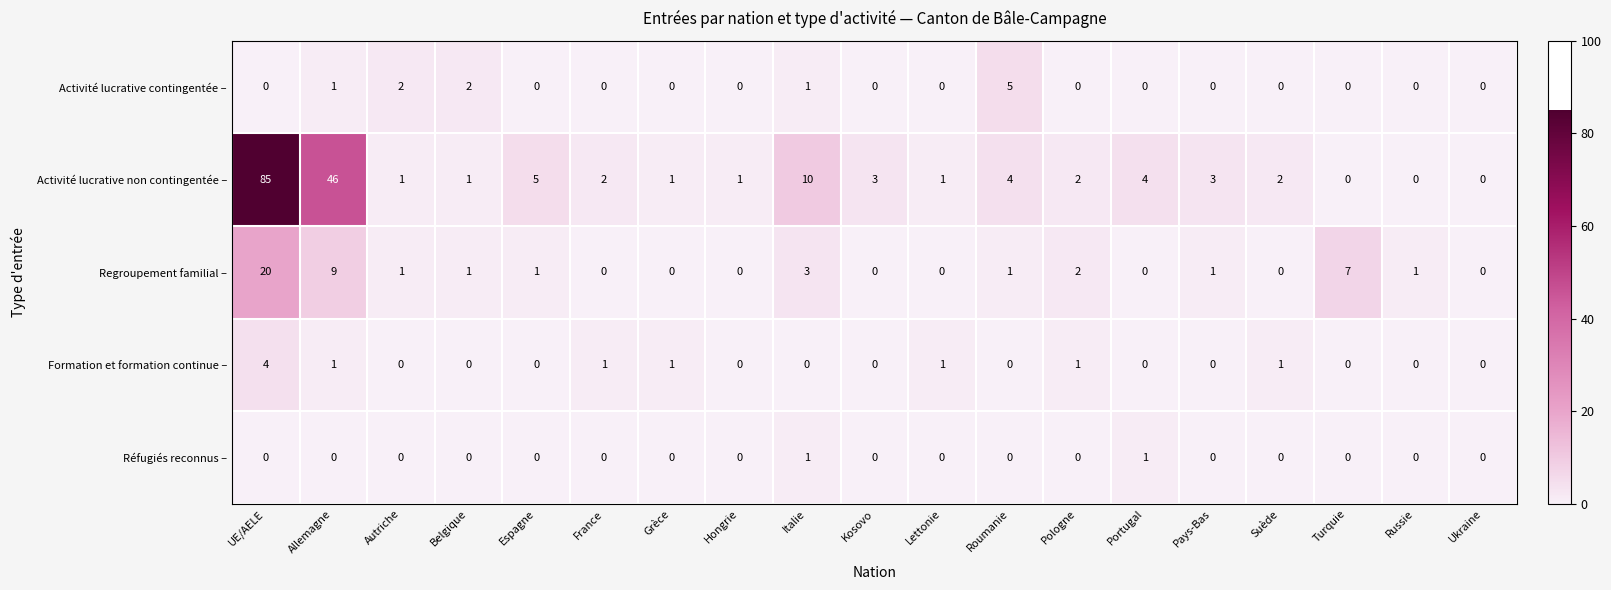

Which series has the widest spread of values?

Activité lucrative non contingentée –